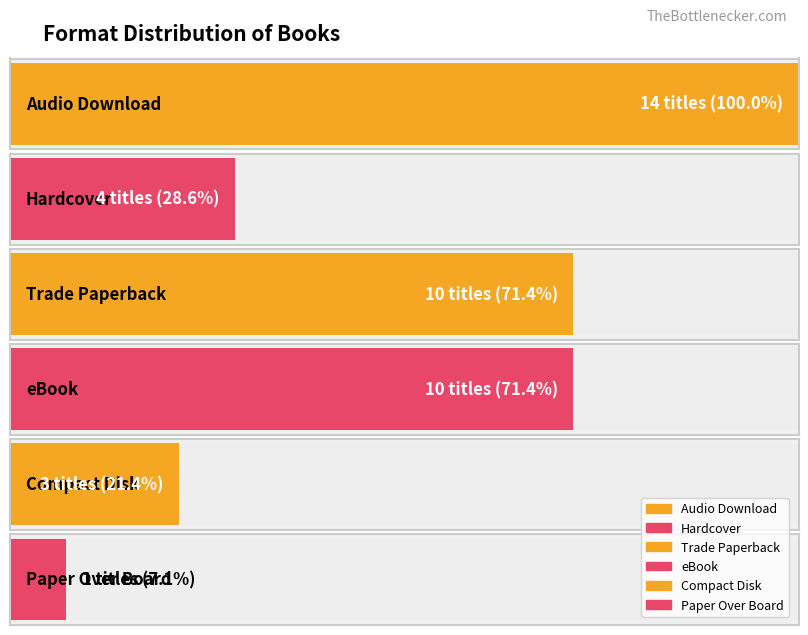

How many categories are shown in the chart?

6